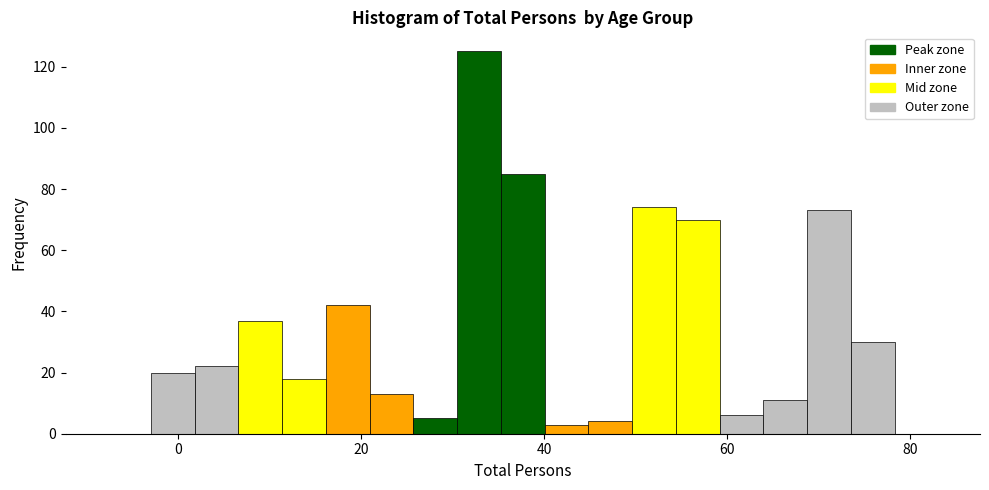

Read against the x-axis, roughly where is the centre of the tallest bar?

32